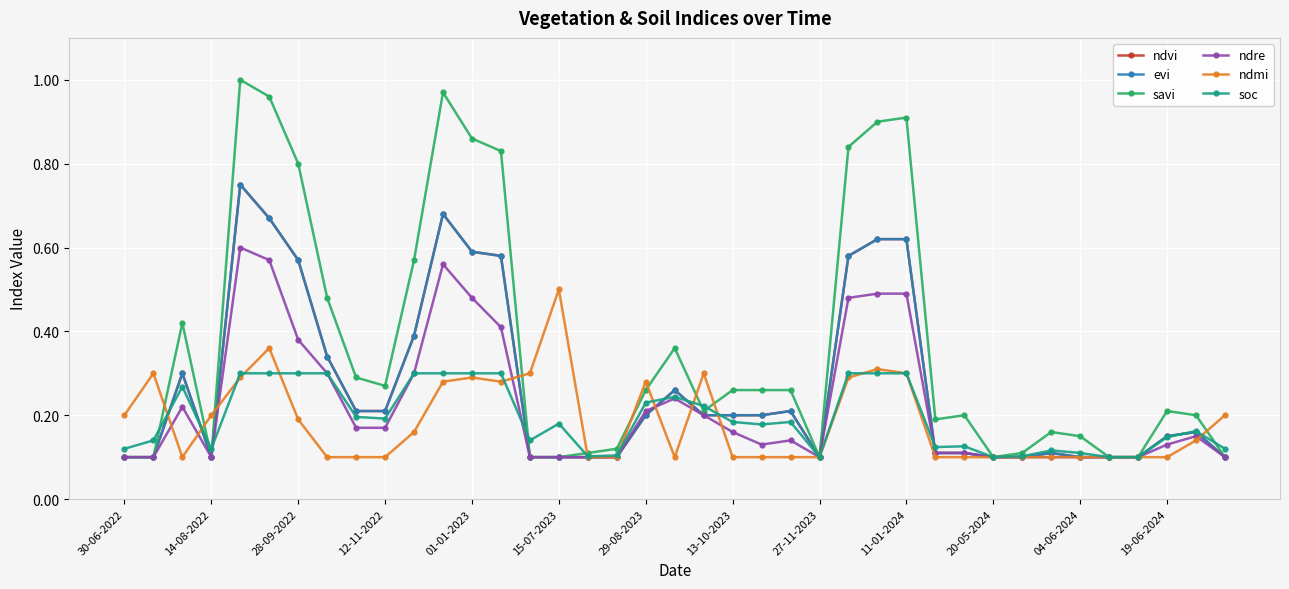

Which series has the largest range (max minus min)?

savi